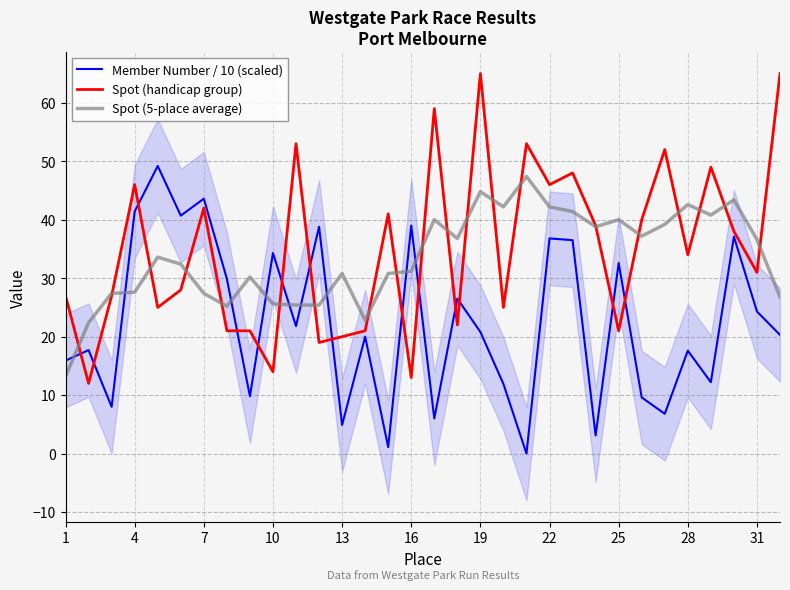

Rank the series at 19 from highest to lowest value.

Member Number / 10 (scaled), Spot (handicap group), Spot (5-place average)